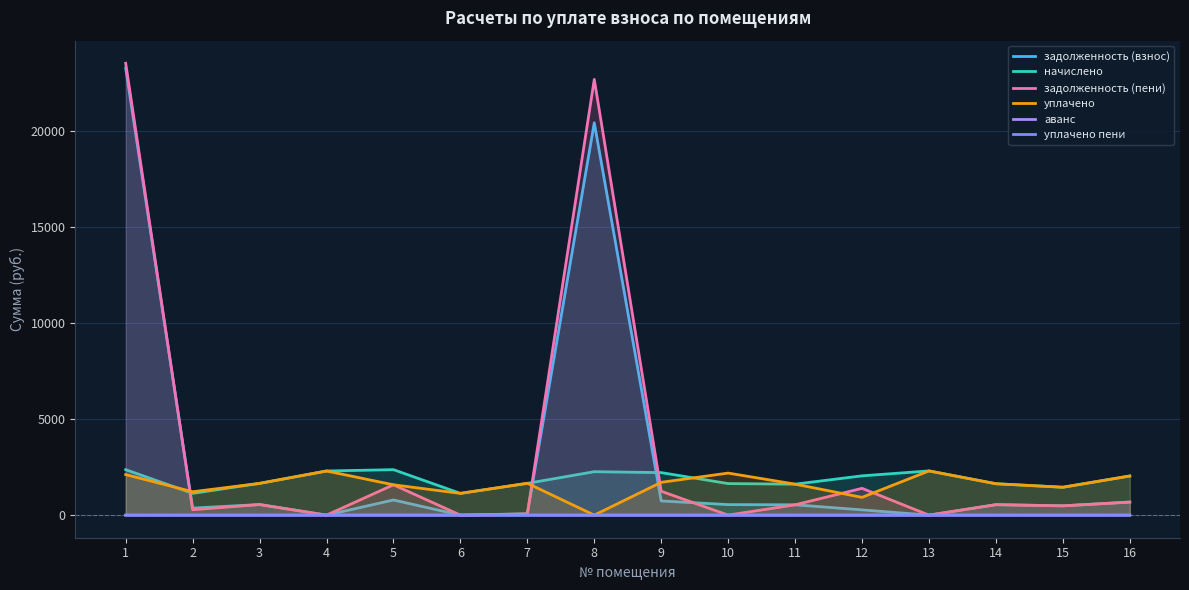

What are all the series names shown in the legend?

задолженность (взнос), начислено, задолженность (пени), уплачено, аванс, уплачено пени